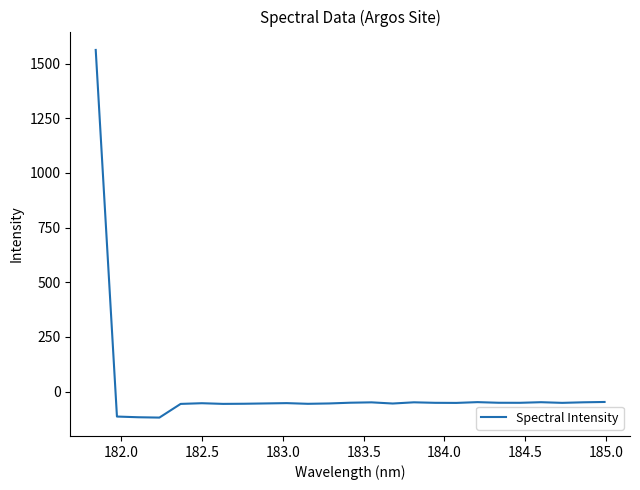

What is the greatest value displayed?

1563.0